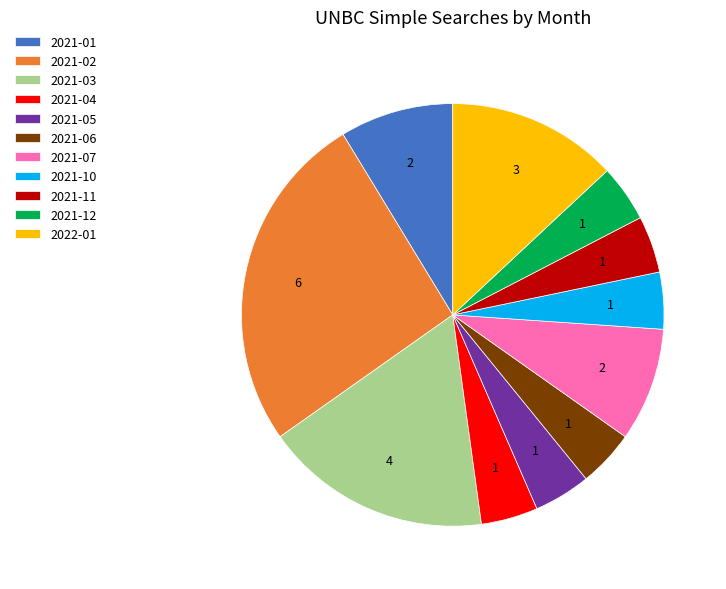

Is it true that 2021-07 is 9% of the pie?

True